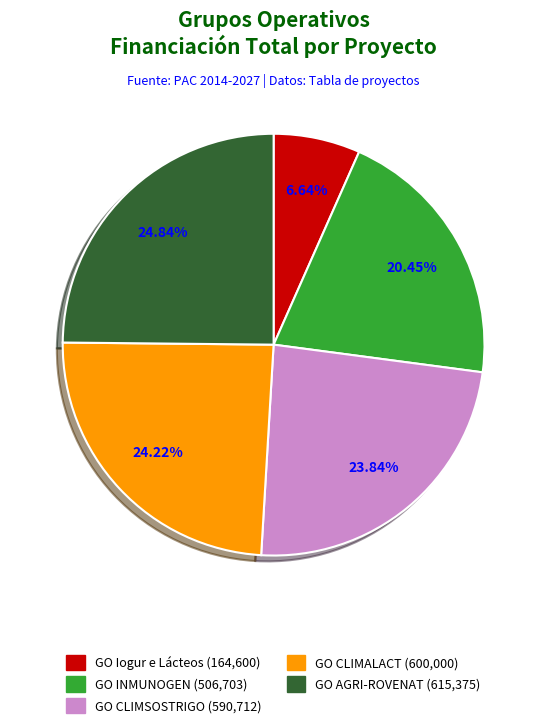

Between GO AGRI-ROVENAT and GO CLIMSOSTRIGO, which is larger?

GO AGRI-ROVENAT